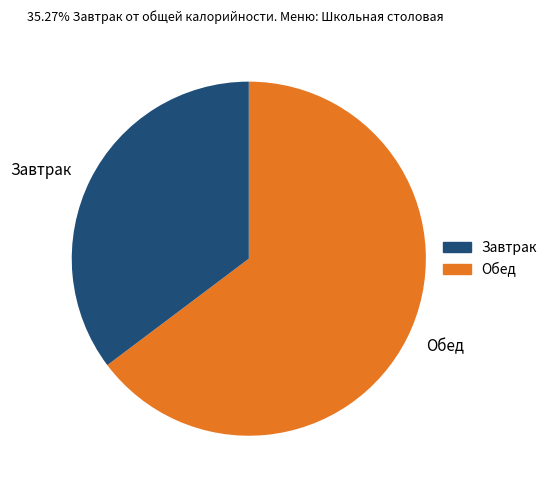

How many slices are in this pie chart?

2